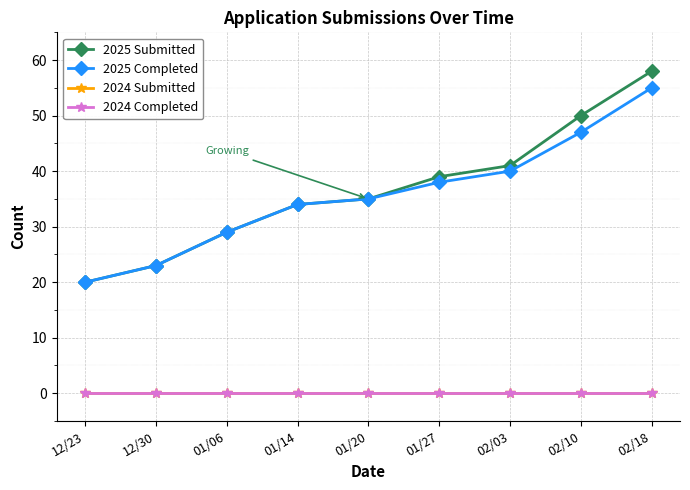

True or false: 2024 Submitted and 2025 Completed cross at least once.

False